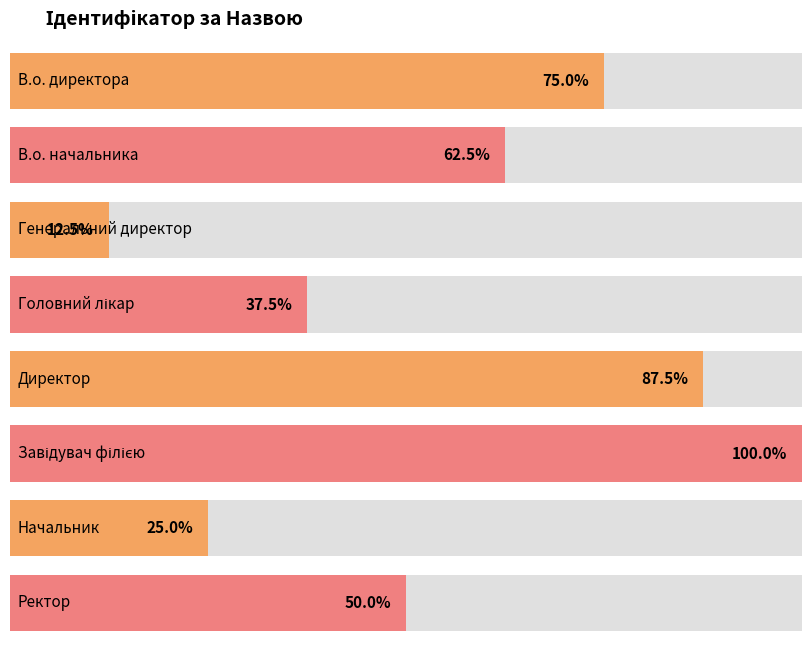

Which has a higher value, Головний лікар or Генеральний директор?

Головний лікар